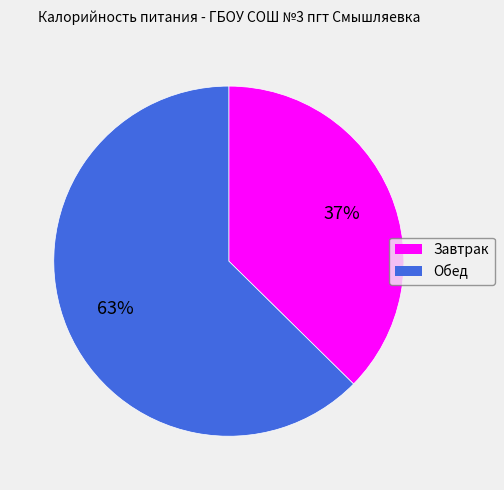

What is the largest slice in the pie chart?

Обед